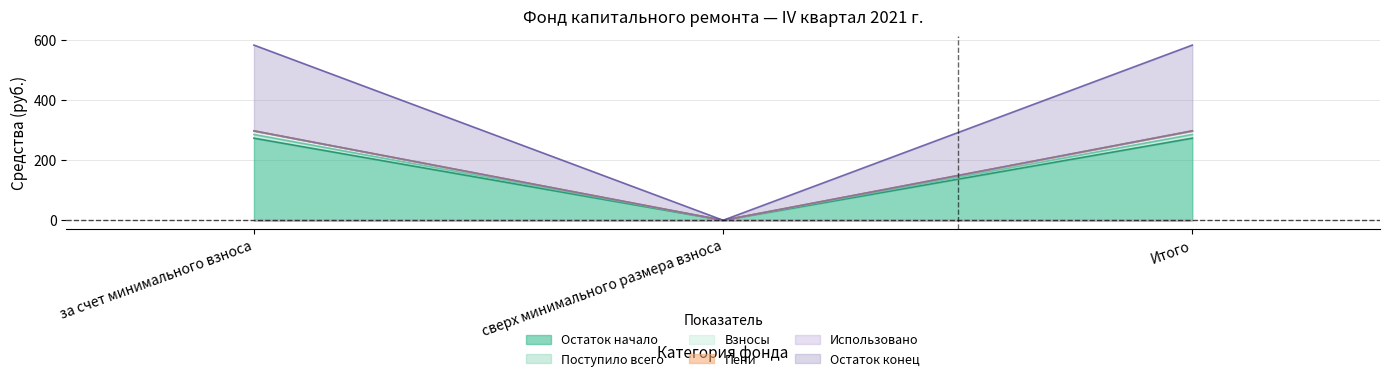

What position from the right is Итого?

1